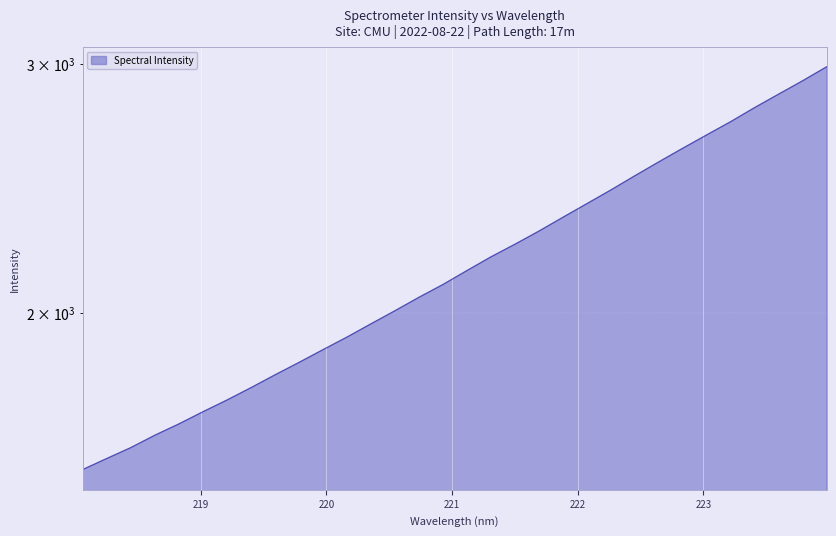

What is the smallest value displayed?

1549.9